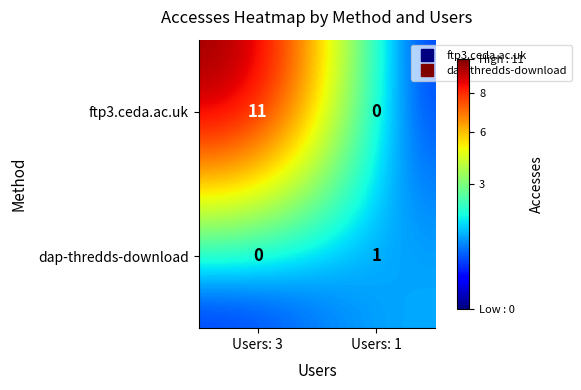

What is the approximate value of ftp3.ceda.ac.uk at Users: 3, to the nearest 5?

10